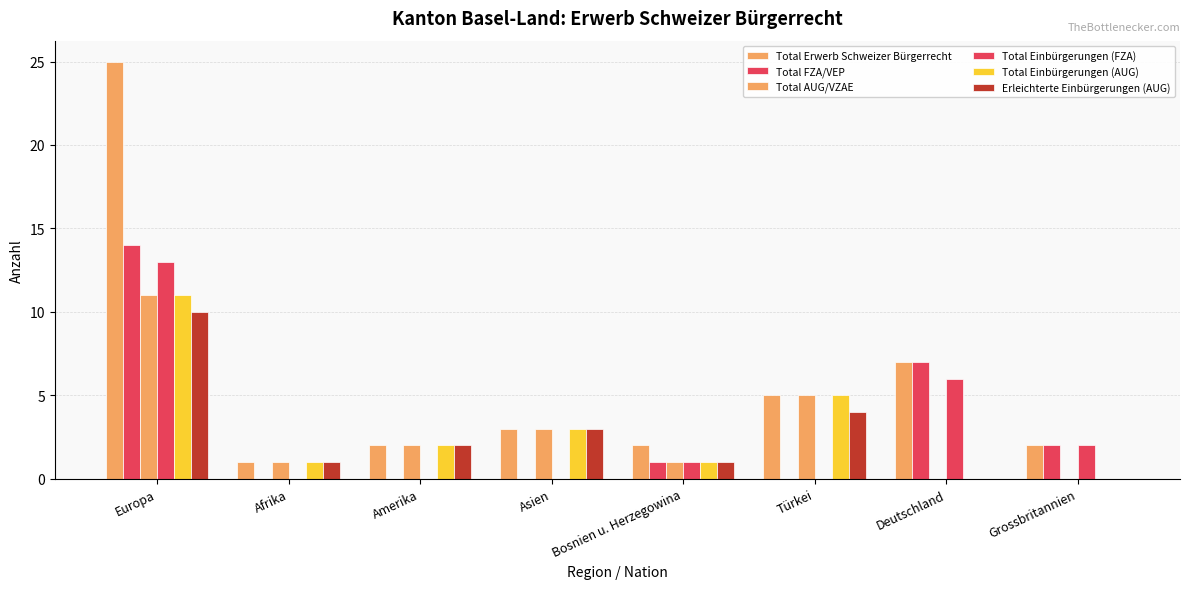

Reading left to right, transcribe all the data shown in this chart.

Total Erwerb Schweizer Bürgerrecht: Europa=25	Afrika=1	Amerika=2	Asien=3	Bosnien u. Herzegowina=2	Türkei=5	Deutschland=7	Grossbritannien=2
Total FZA/VEP: Europa=14	Afrika=0	Amerika=0	Asien=0	Bosnien u. Herzegowina=1	Türkei=0	Deutschland=7	Grossbritannien=2
Total AUG/VZAE: Europa=11	Afrika=1	Amerika=2	Asien=3	Bosnien u. Herzegowina=1	Türkei=5	Deutschland=0	Grossbritannien=0
Total Einbürgerungen (FZA): Europa=13	Afrika=0	Amerika=0	Asien=0	Bosnien u. Herzegowina=1	Türkei=0	Deutschland=6	Grossbritannien=2
Total Einbürgerungen (AUG): Europa=11	Afrika=1	Amerika=2	Asien=3	Bosnien u. Herzegowina=1	Türkei=5	Deutschland=0	Grossbritannien=0
Erleichterte Einbürgerungen (AUG): Europa=10	Afrika=1	Amerika=2	Asien=3	Bosnien u. Herzegowina=1	Türkei=4	Deutschland=0	Grossbritannien=0